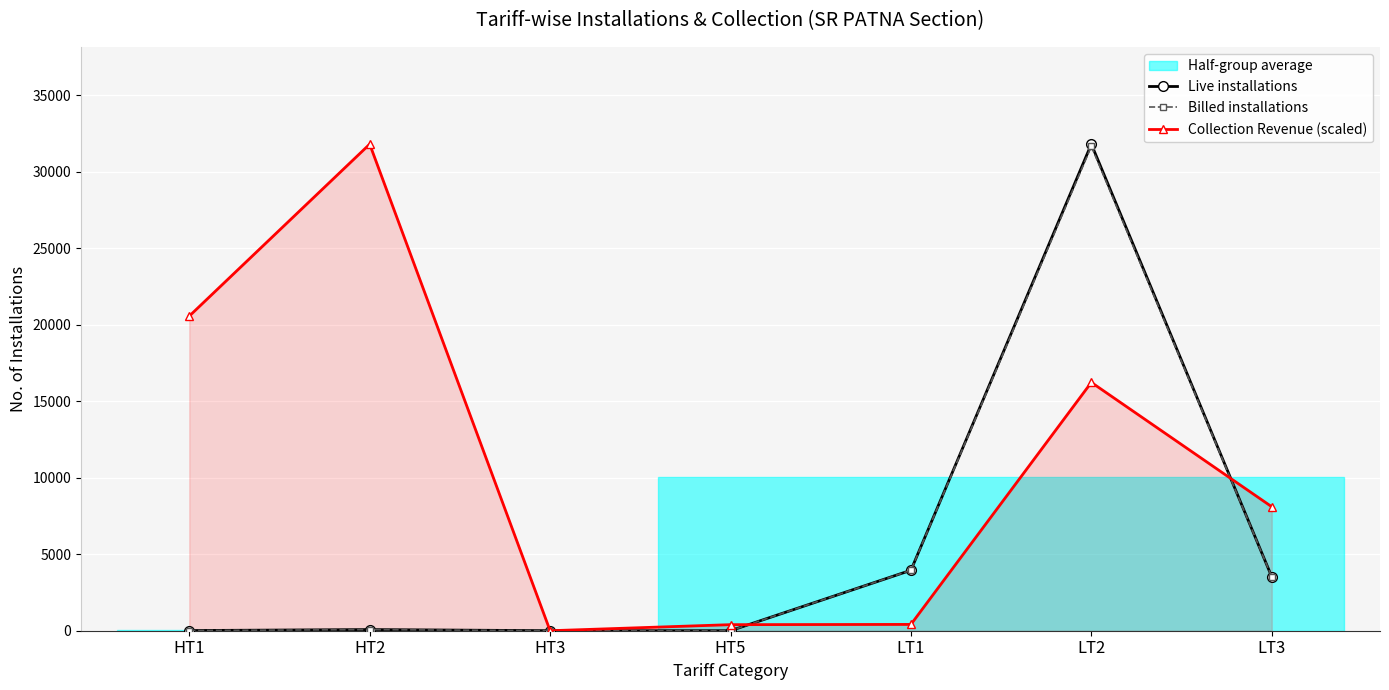

What value does the Billed installations series have at HT5?

1.0